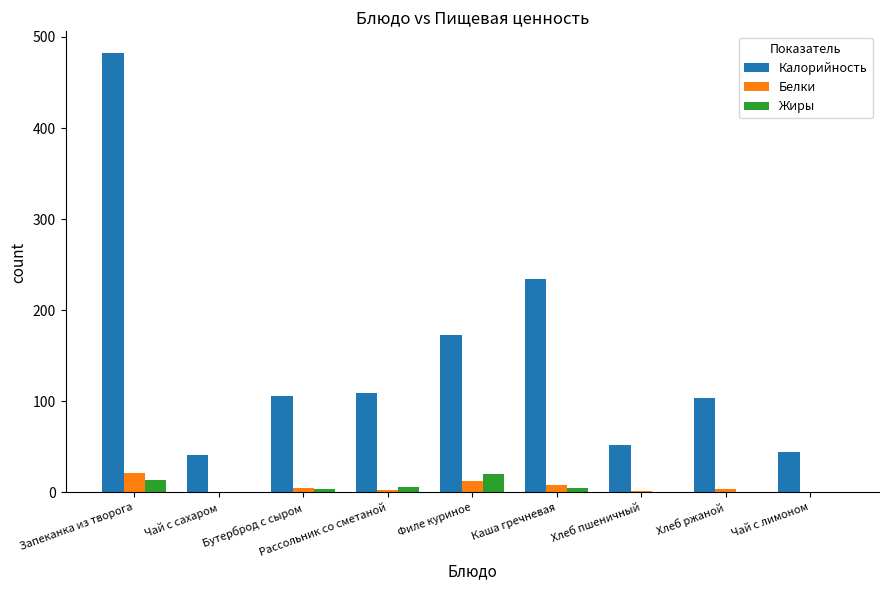

What is the sum of all Калорийность values?

1346.1